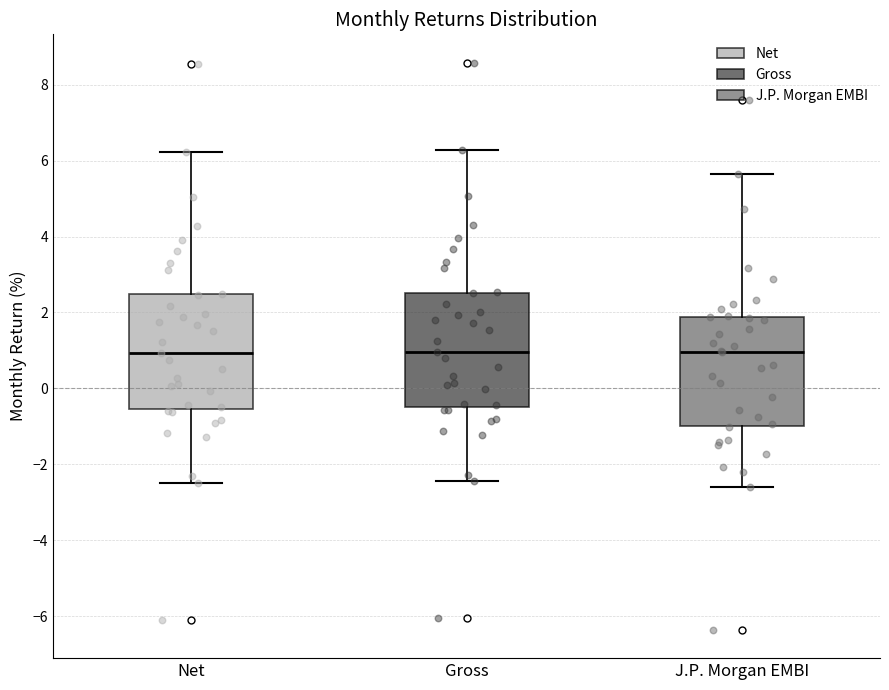

Reading left to right, transcribe this box plot: for each box, give where its median line is, the range the box spans, and where its two whiskers end, as read against the y-axis. The values are not printed on the chart, so give them approximately, as read against the axis.

Net: median 1.0, box -0.6 to 2.4, whiskers -2.4 to 6.2
Gross: median 1.0, box -0.4 to 2.6, whiskers -2.4 to 6.2
J.P. Morgan EMBI: median 1.0, box -1.0 to 1.8, whiskers -2.6 to 5.6